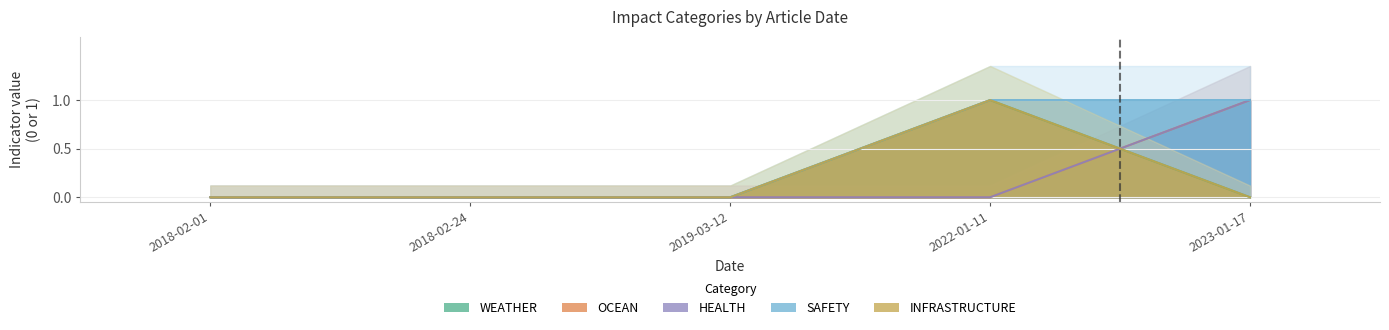

True or false: INFRASTRUCTURE and WEATHER cross at least once.

False